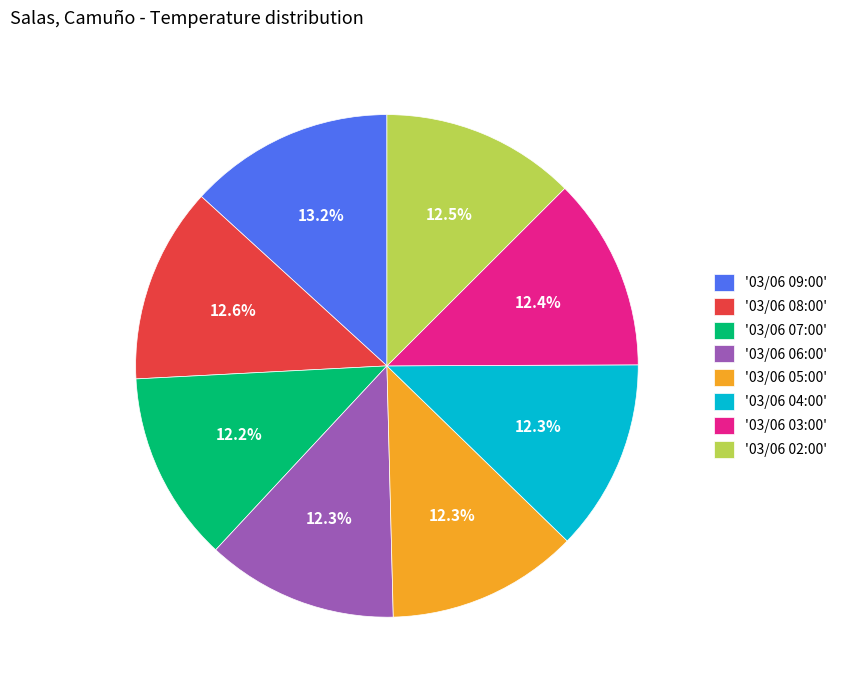

Is there a majority slice in this chart?

No